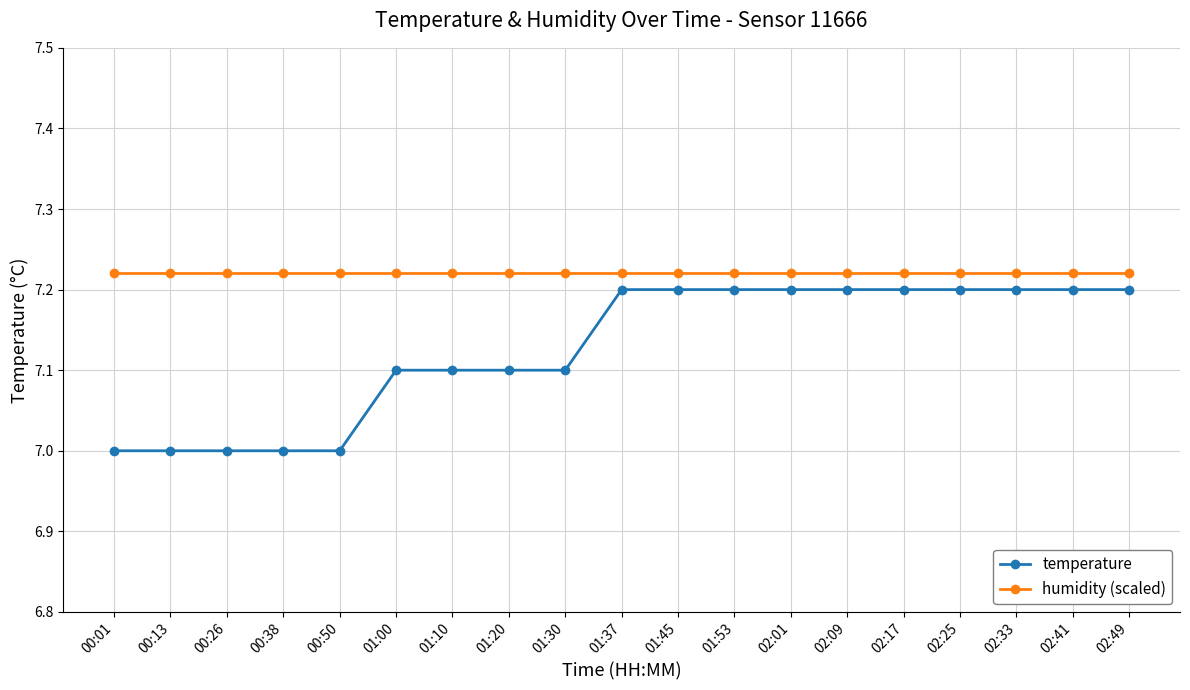

Is it true that temperature equals 7.2 at 02:41?

True